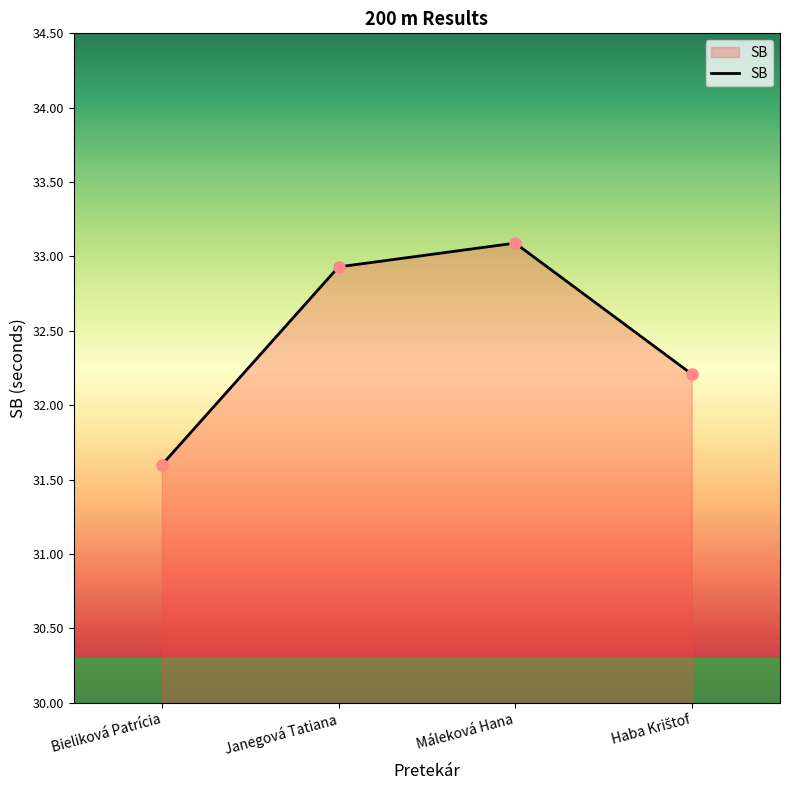

At which category does the data reach its first local peak?

Máleková Hana